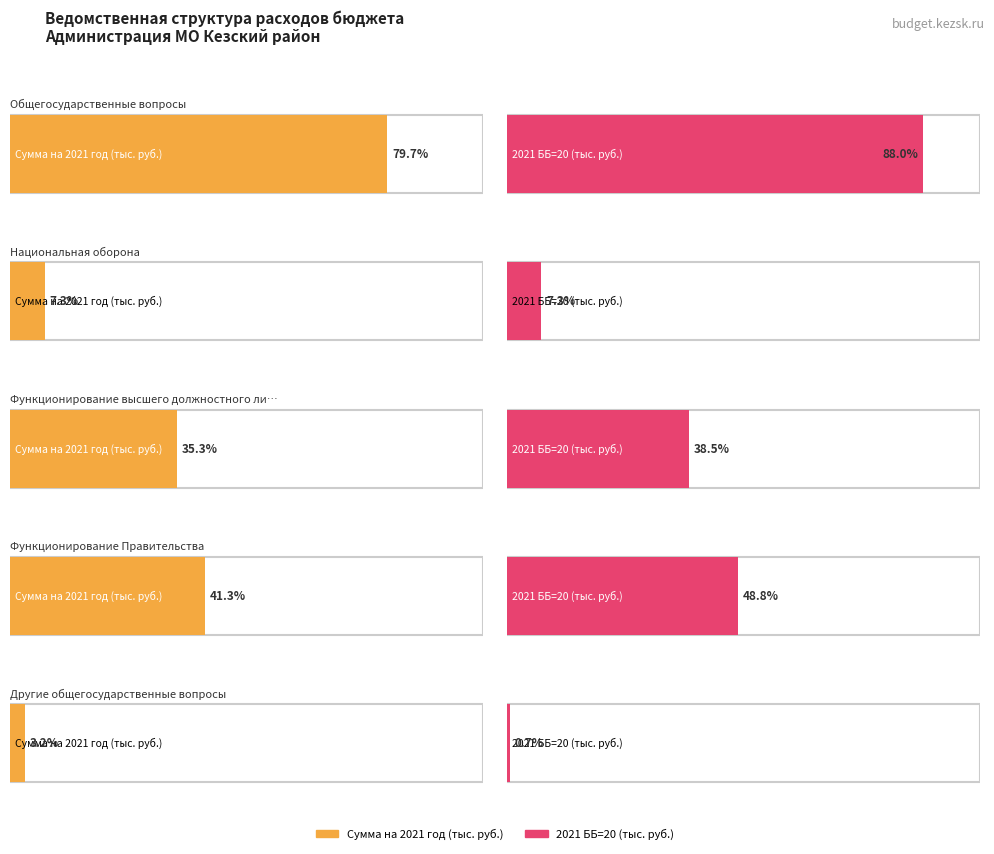

List the labels in order of 2021 ББ=20 (тыс. руб.) value, smallest first.

4, 1, 2, 3, 0